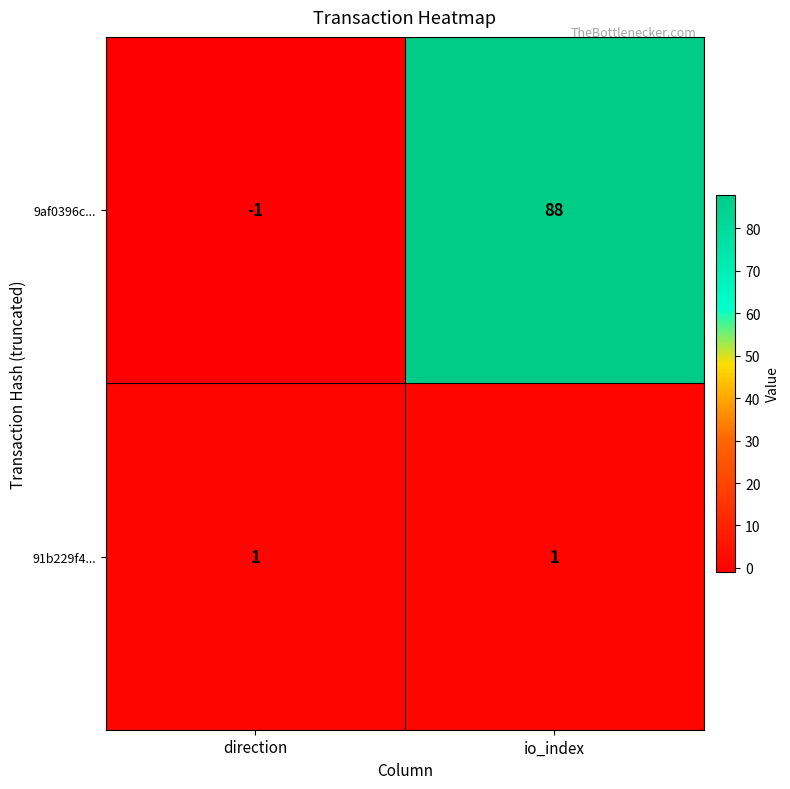

The 91b229f4... series shows 0 at direction. True or false?

False